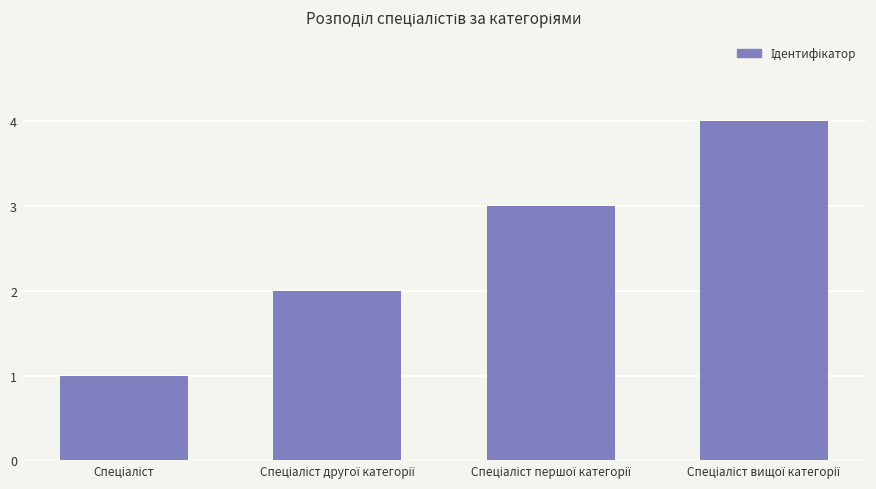

What is the greatest value displayed?

4